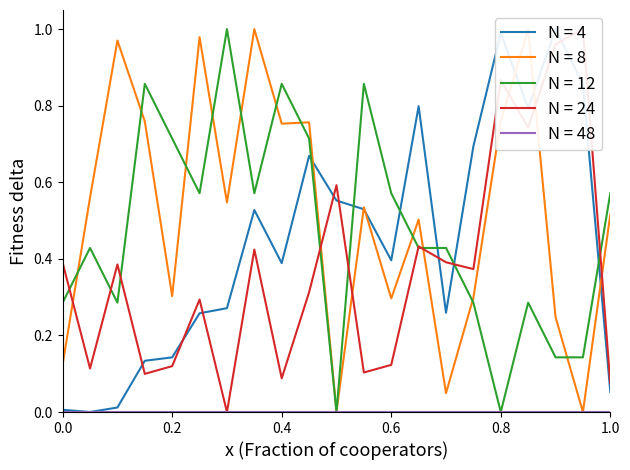

Which series has the largest range (max minus min)?

X